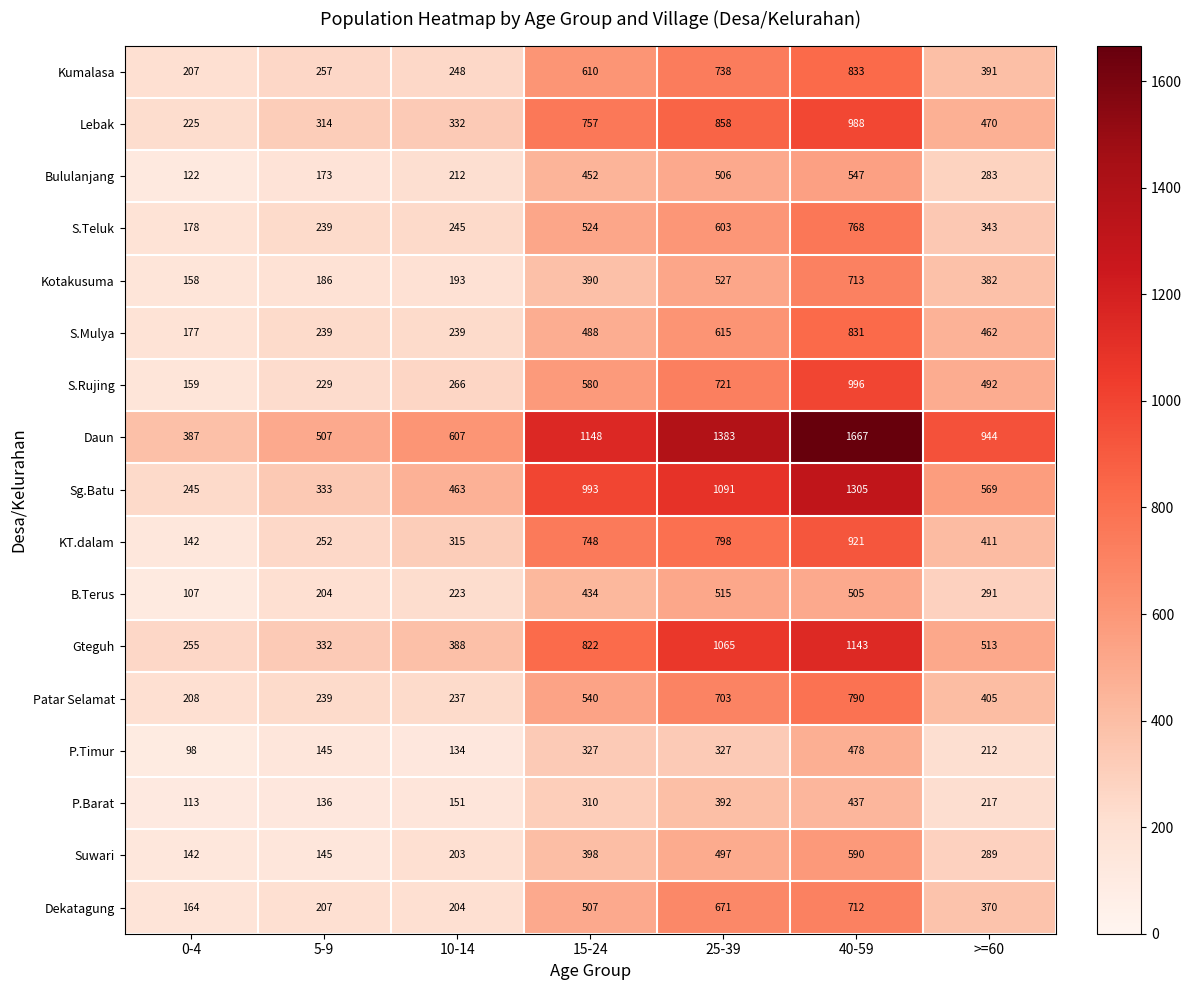

What is the total value across all series at >=60?

7044